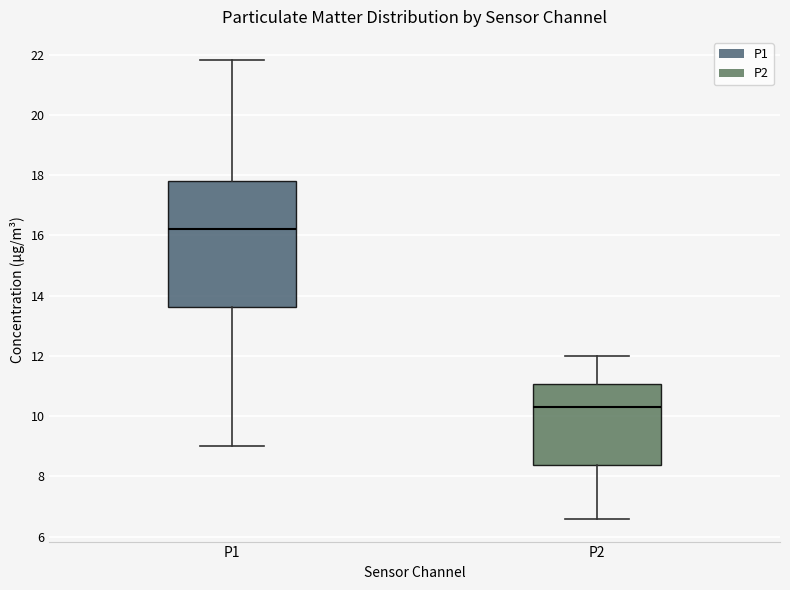

Which box is the tallest, from its lower edge to its upper edge?

P1